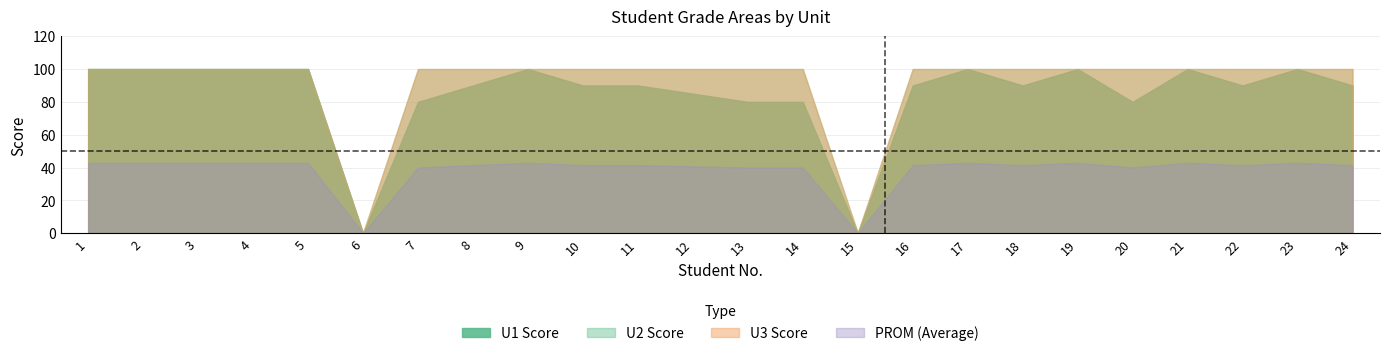

True or false: PROM and U2 intersect in this chart.

False